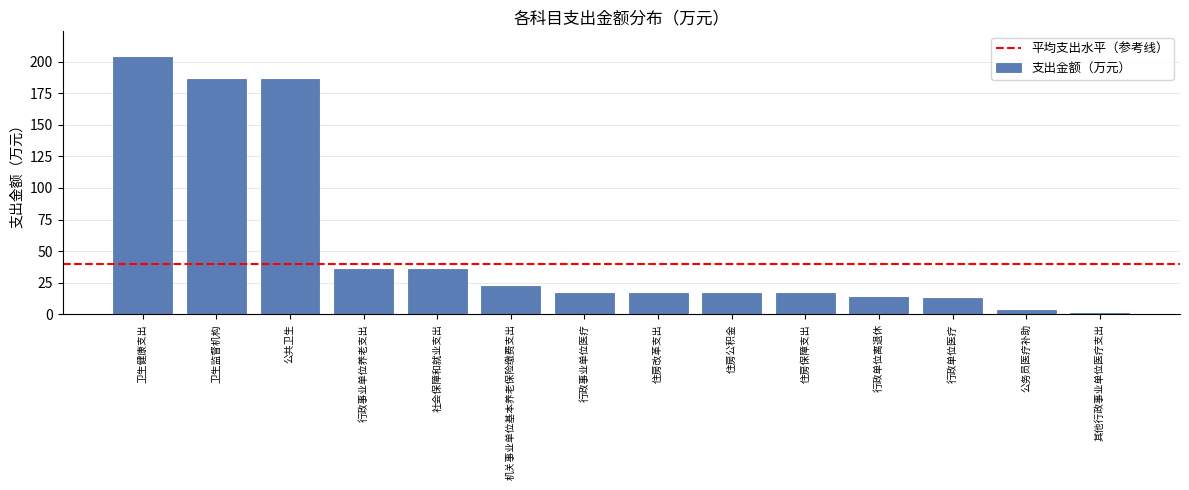

What is the ratio of the value at 住房改革支出 to the value at 住房保障支出?

1.0